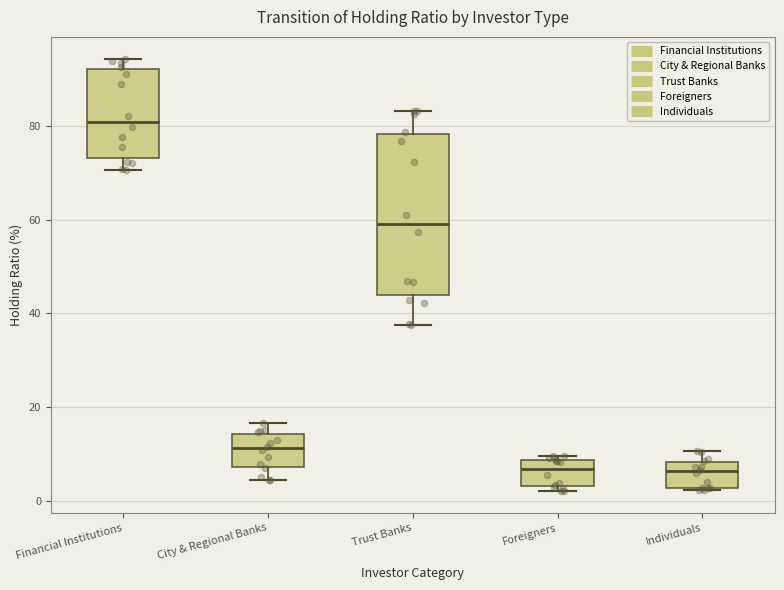

Reading left to right, read every box against the y-axis: the position of its median line, the range the box covers, and the ends of its whiskers. The values are not printed on the chart, so give them approximately, as read against the axis.

Financial Institutions: median 80, box 74 to 92, whiskers 70 to 94
City & Regional Banks: median 12, box 8 to 14, whiskers 4 to 16
Trust Banks: median 60, box 44 to 78, whiskers 38 to 84
Foreigners: median 6, box 4 to 8, whiskers 2 to 10
Individuals: median 6, box 2 to 8, whiskers 2 to 10